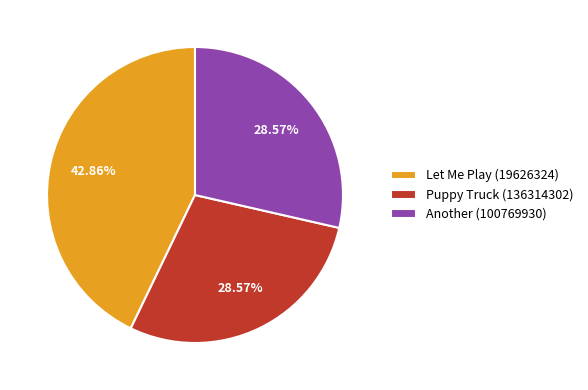

What is the ratio of the value at Let Me Play (19626324) to the value at Another (100769930)?

1.5